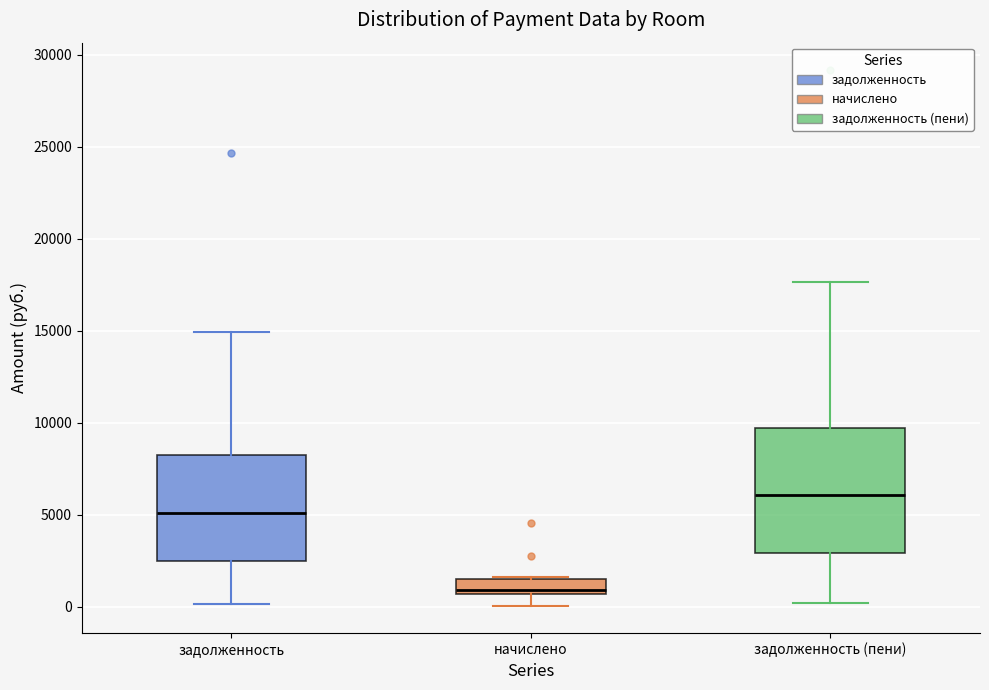

Which box's median line is the highest?

задолженность (пени)